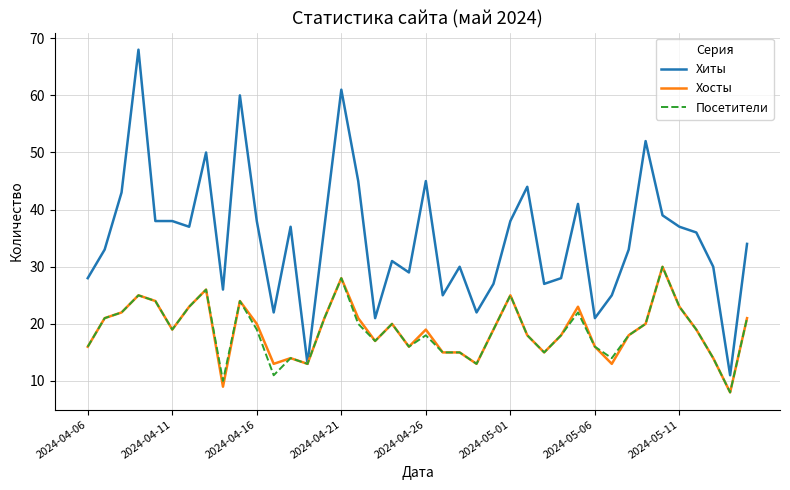

What is the lowest value of the Хосты series?

8